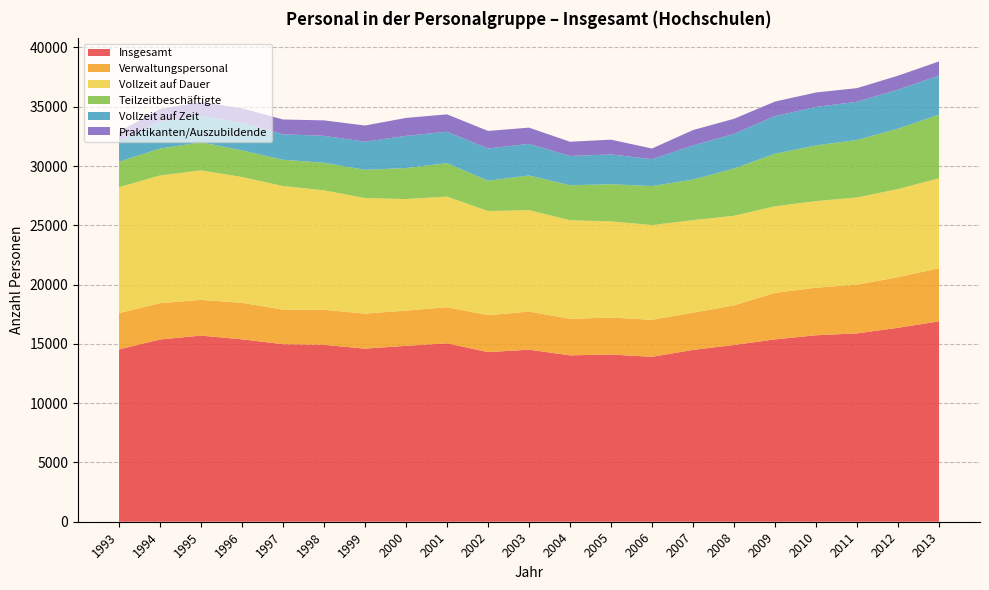

Reading left to right, list all the values displayed in this chart.

Insgesamt: 1993=14533	1994=15370	1995=15699	1996=15383	1997=14973	1998=14920	1999=14599	2000=14837	2001=15047	2002=14306	2003=14510	2004=14032	2005=14101	2006=13910	2007=14491	2008=14906	2009=15380	2010=15725	2011=15886	2012=16357	2013=16905
Verwaltungspersonal: 1993=3059	1994=3063	1995=3008	1996=3080	1997=2916	1998=2956	1999=2954	2000=2970	2001=3042	2002=3117	2003=3217	2004=3078	2005=3120	2006=3121	2007=3145	2008=3342	2009=3923	2010=4016	2011=4106	2012=4269	2013=4478
Vollzeit auf Dauer: 1993=10625	1994=10772	1995=10929	1996=10612	1997=10422	1998=10075	1999=9743	2000=9407	2001=9329	2002=8781	2003=8552	2004=8317	2005=8112	2006=7991	2007=7801	2008=7558	2009=7302	2010=7302	2011=7355	2012=7433	2013=7588
Teilzeitbeschäftigte: 1993=2148	1994=2268	1995=2365	1996=2246	1997=2214	1998=2323	1999=2383	2000=2616	2001=2823	2002=2559	2003=2922	2004=2950	2005=3135	2006=3288	2007=3422	2008=3983	2009=4429	2010=4695	2011=4852	2012=5092	2013=5359
Vollzeit auf Zeit: 1993=1738	1994=2286	1995=2235	1996=2336	1997=2147	1998=2273	1999=2372	2000=2712	2001=2652	2002=2717	2003=2669	2004=2472	2005=2511	2006=2264	2007=2878	2008=2924	2009=3179	2010=3243	2011=3217	2012=3296	2013=3297
Praktikanten/Auszubildende: 1993=787	1994=1056	1995=1160	1996=1212	1997=1253	1998=1304	1999=1364	2000=1516	2001=1464	2002=1479	2003=1368	2004=1199	2005=1243	2006=903	2007=1296	2008=1270	2009=1224	2010=1221	2011=1154	2012=1171	2013=1195